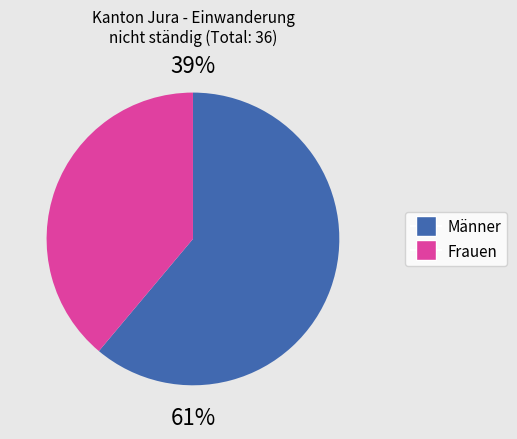

How much of the chart is everything except Frauen?

61.1%